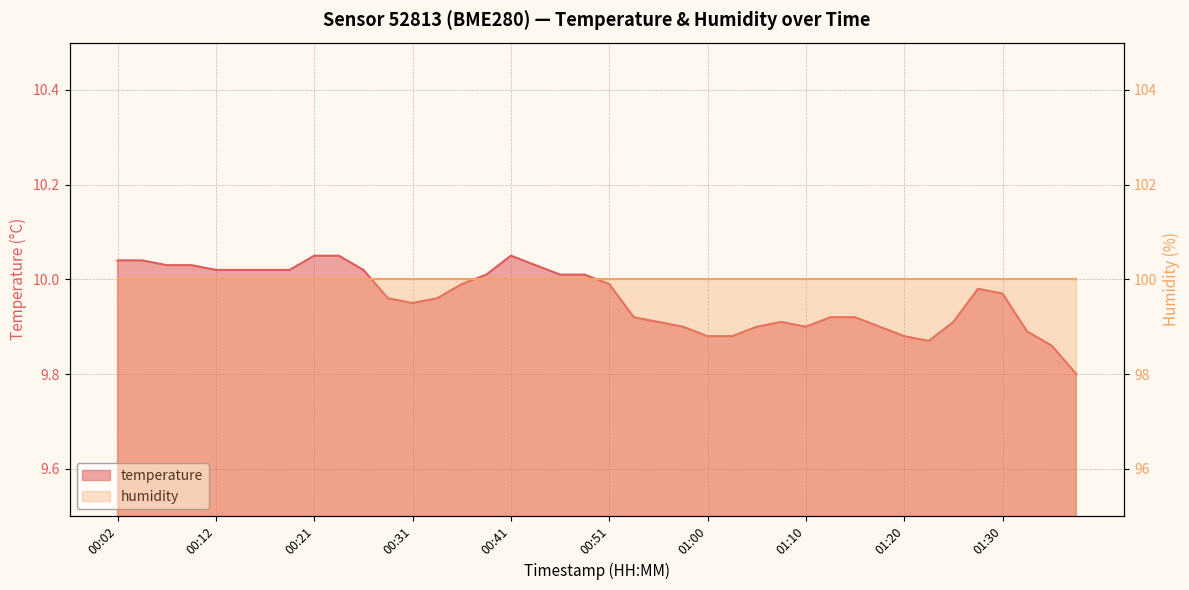

List the labels in order of value, smallest first.

01:37, 01:34, 01:22, 01:00, 01:03, 01:20, 01:32, 00:58, 01:05, 01:10, 01:17, 00:55, 01:08, 01:25, 00:53, 01:12, 01:15, 00:31, 00:29, 00:33, 01:30, 01:27, 00:36, 00:51, 00:38, 00:46, 00:48, 00:12, 00:14, 00:16, 00:19, 00:26, 00:07, 00:09, 00:43, 00:02, 00:04, 00:21, 00:24, 00:41